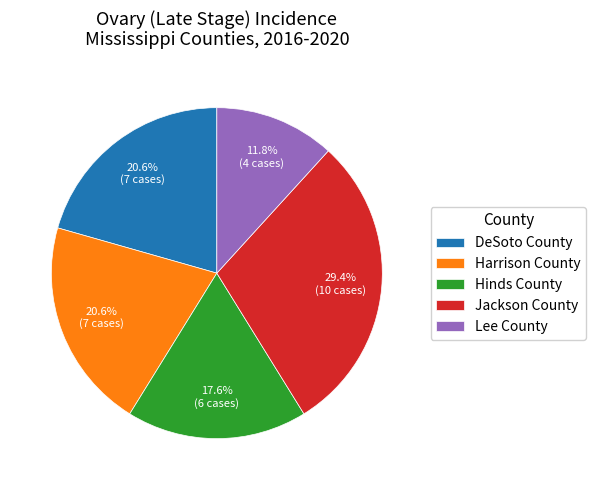

Is DeSoto County the majority of the pie?

No